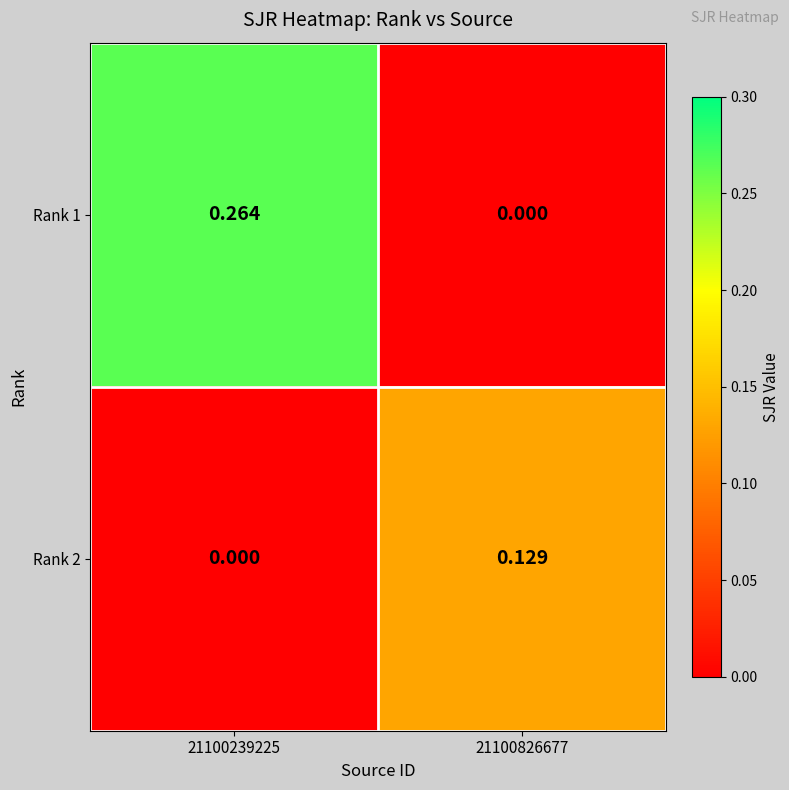

Which label corresponds to the largest value in the chart?

21100239225